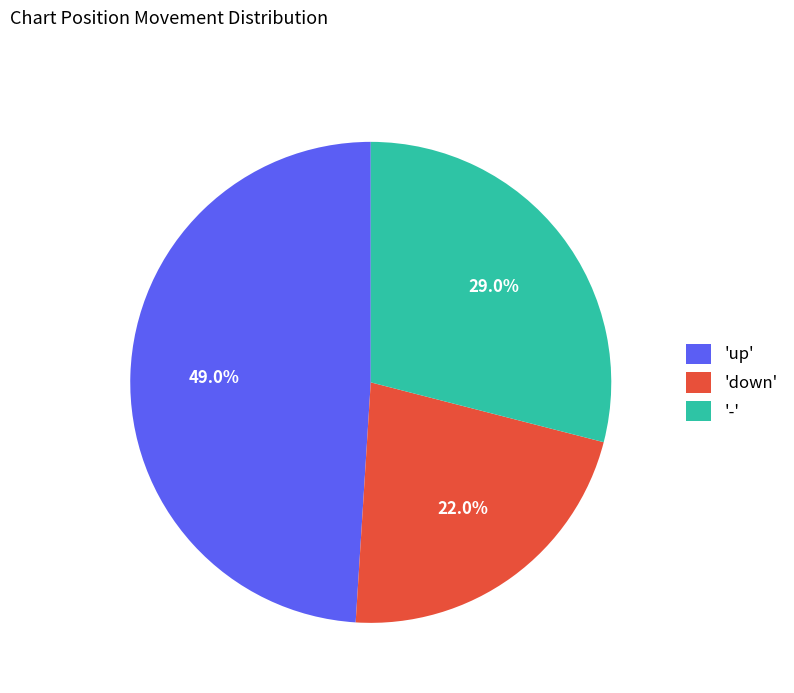

What percentage do 'down' and 'up' together represent?

71.0%